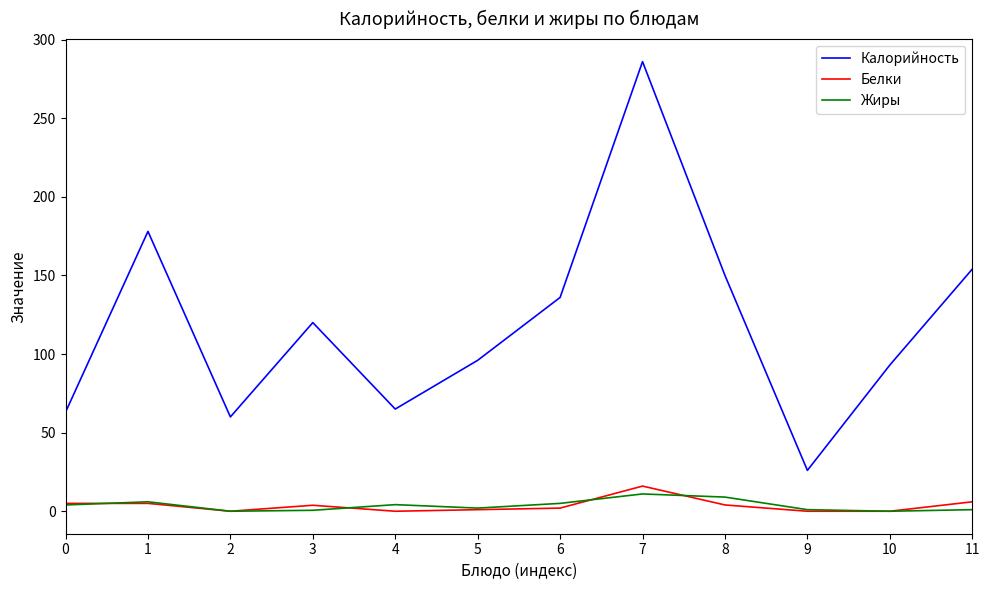

True or false: Калорийность has more than 2 points higher than both neighbors.

True